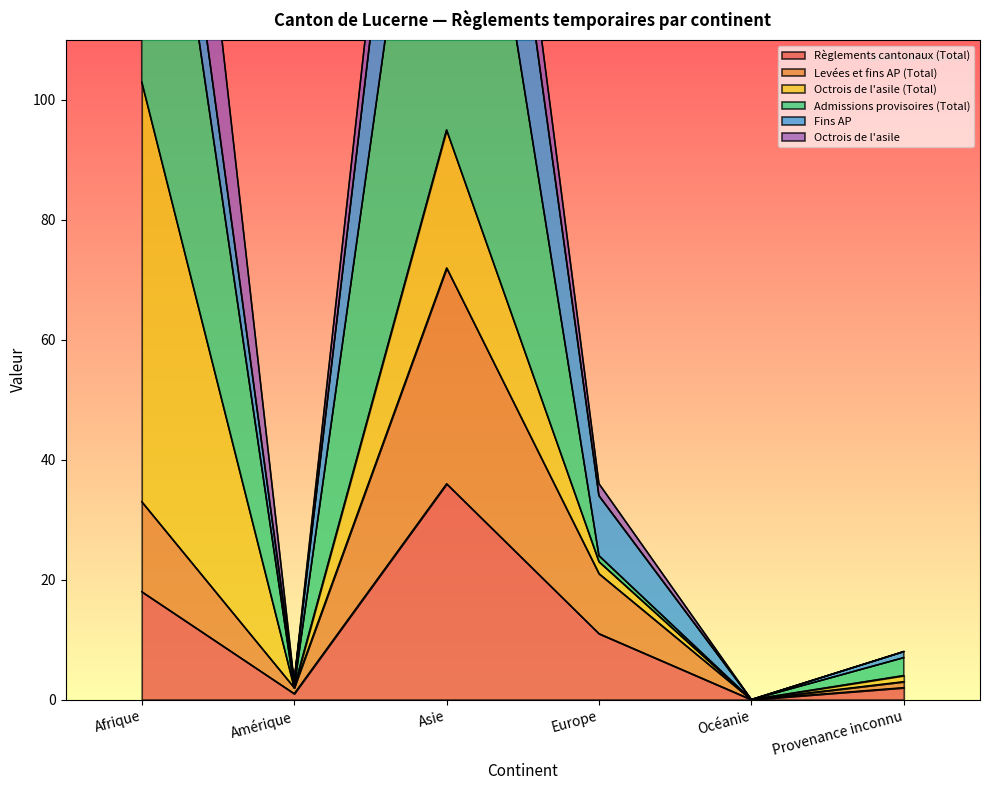

At how many categories does at least one series exceed 7?

4